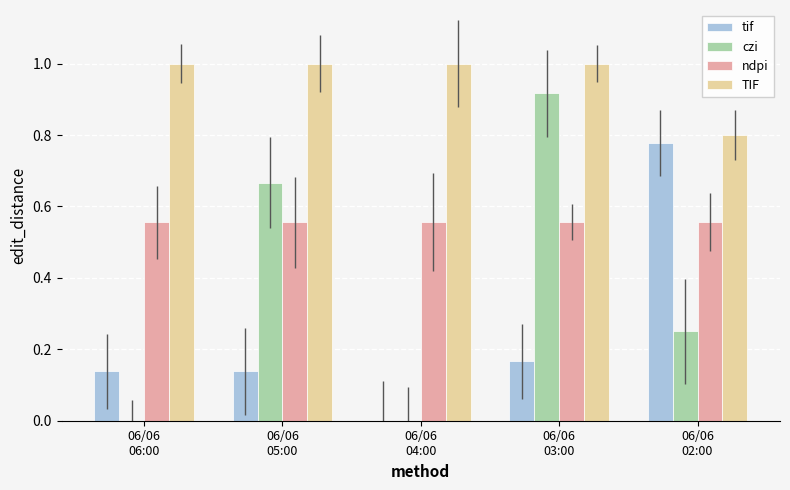

Reading right to left, transcribe all the data shown in this chart.

tif: 0.8	0.2	0.0	0.1	0.1
czi: 0.2	0.9	0.0	0.7	0.0
ndpi: 0.6	0.6	0.6	0.6	0.6
TIF: 0.8	1.0	1.0	1.0	1.0